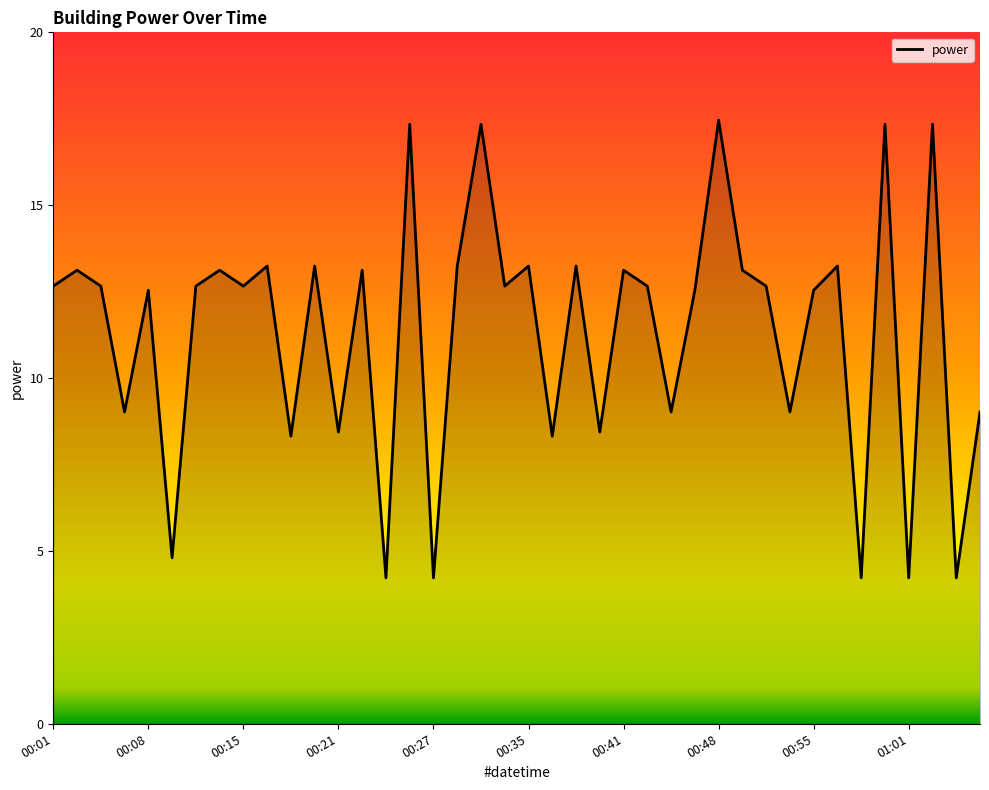

How many values exceed 12?

26